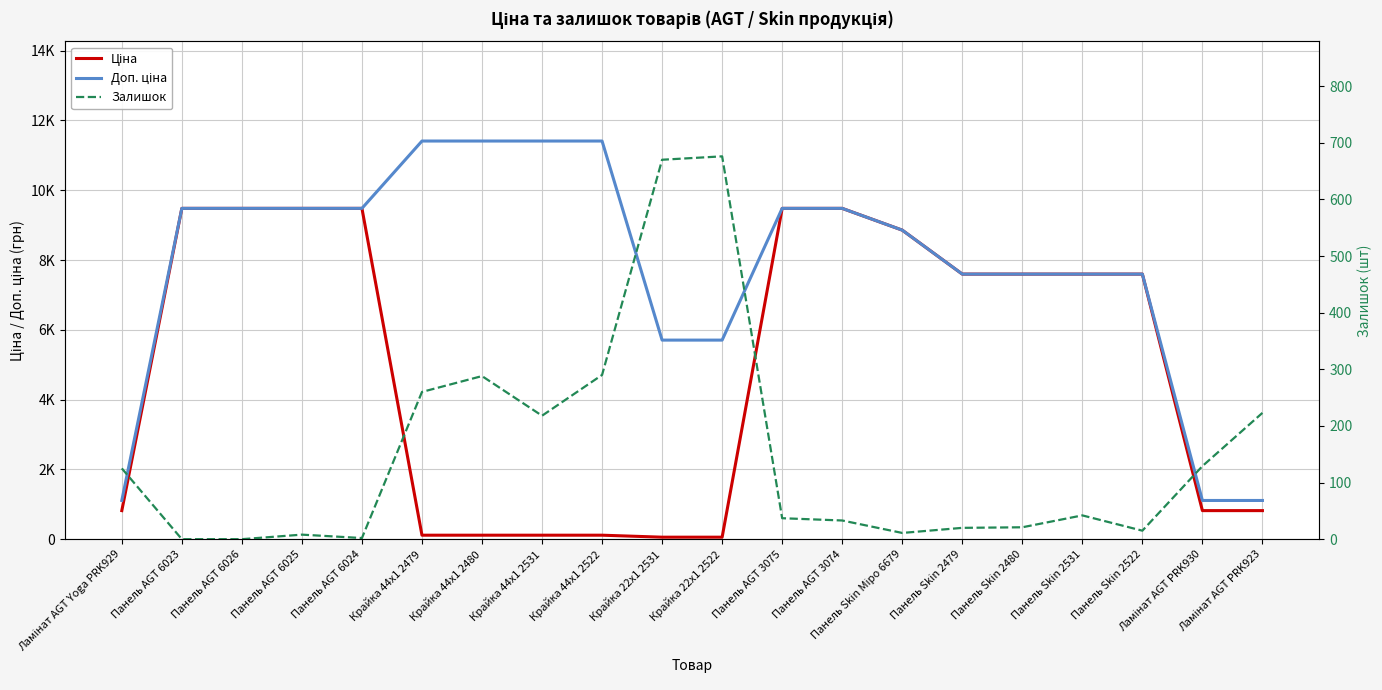

Rank the series by their maximum value, from lowest to highest.

Залишок, Ціна, Доп. ціна